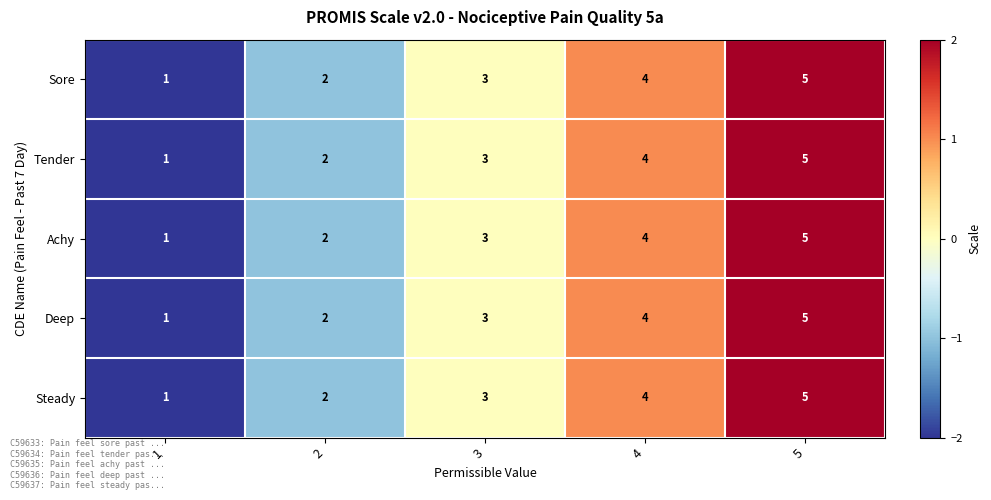

At which label is Tender closest to 3?

3